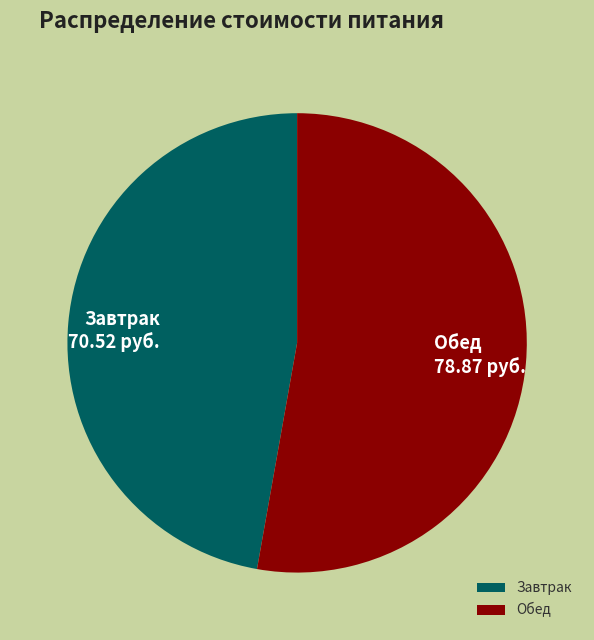

Combined, do Завтрак and Обед account for over 50%?

Yes